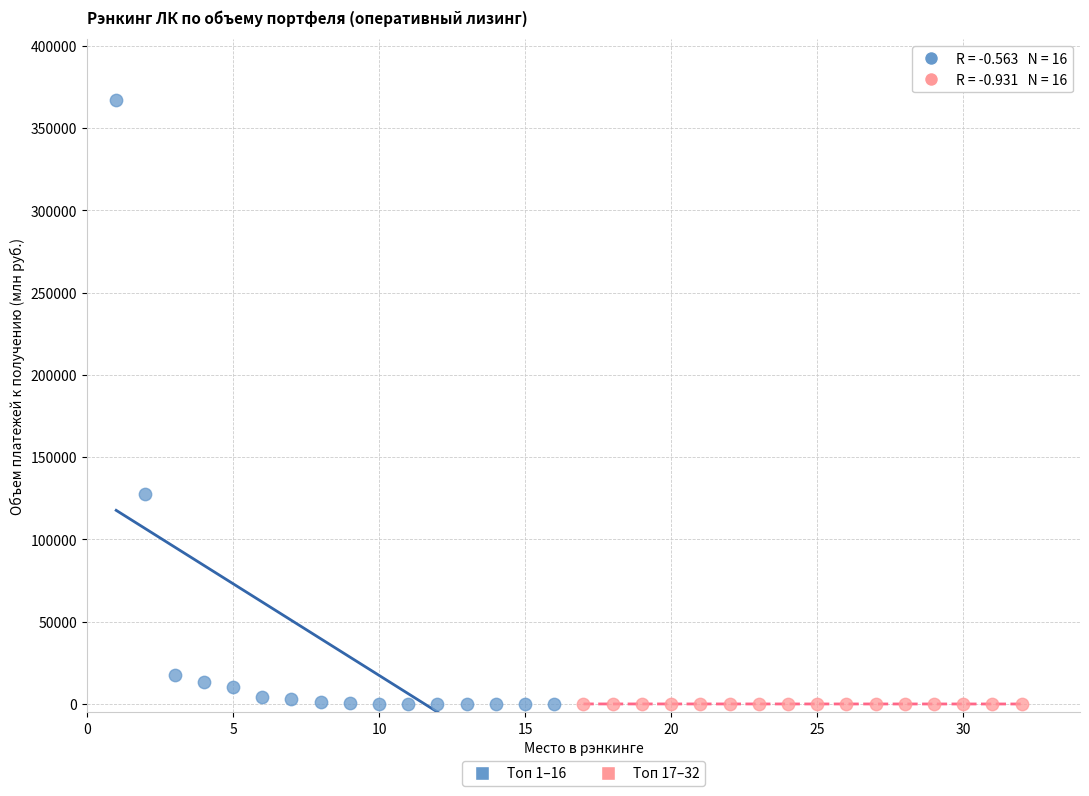

Which series reaches the maximum Y coordinate?

Топ 1–16